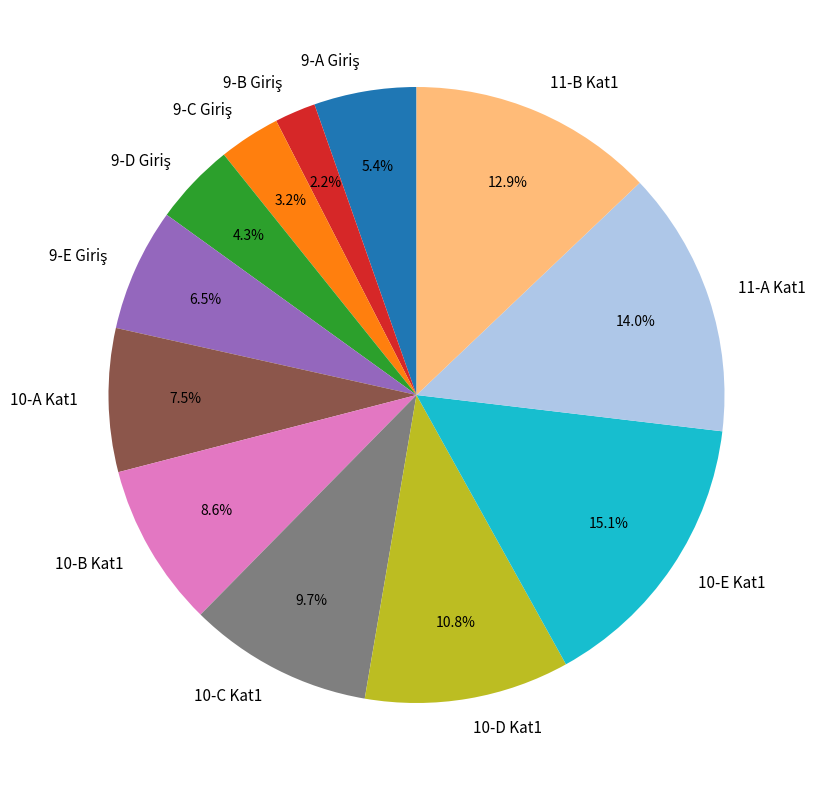

Between 10-A Kat1 and 10-D Kat1, which is larger?

10-D Kat1